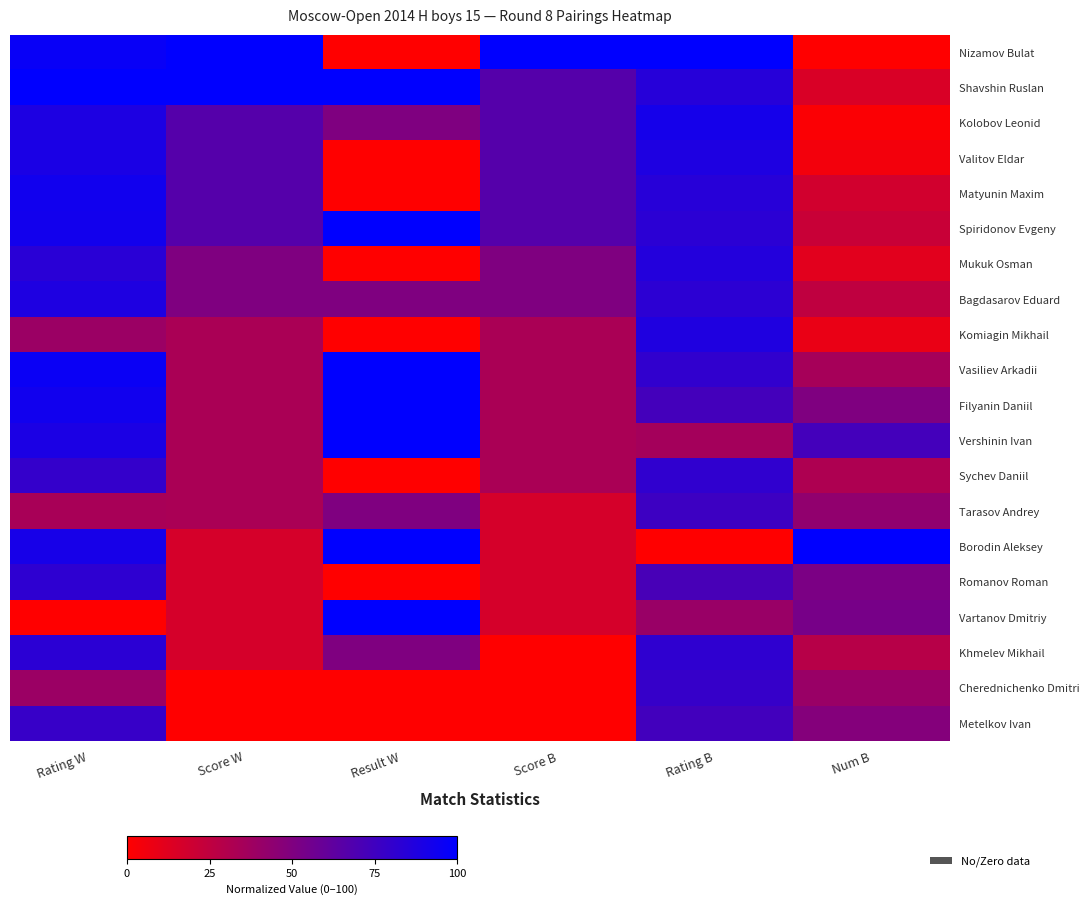

Between Score B and Rating B, which series saw the biggest shift?

Khmelev Mikhail